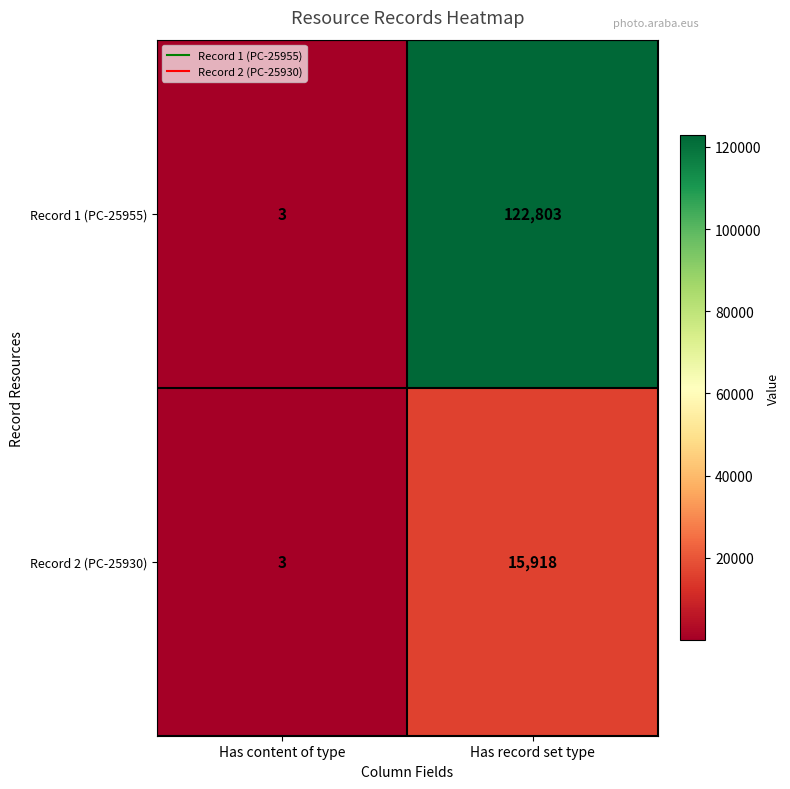

Which series has the largest total across all categories?

Record 1 (PC-25955)